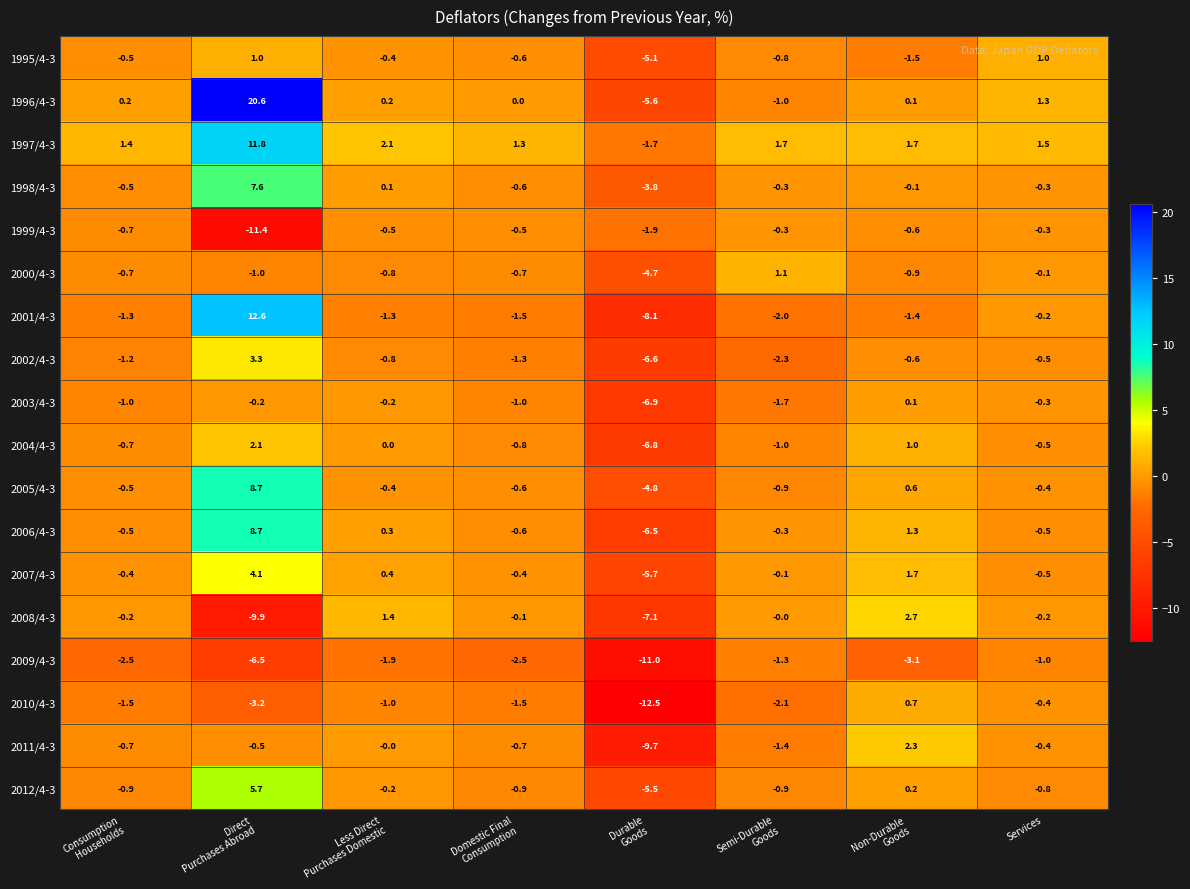

What is the difference between the second highest and minimum values in the 2007/4-3 series?

7.4